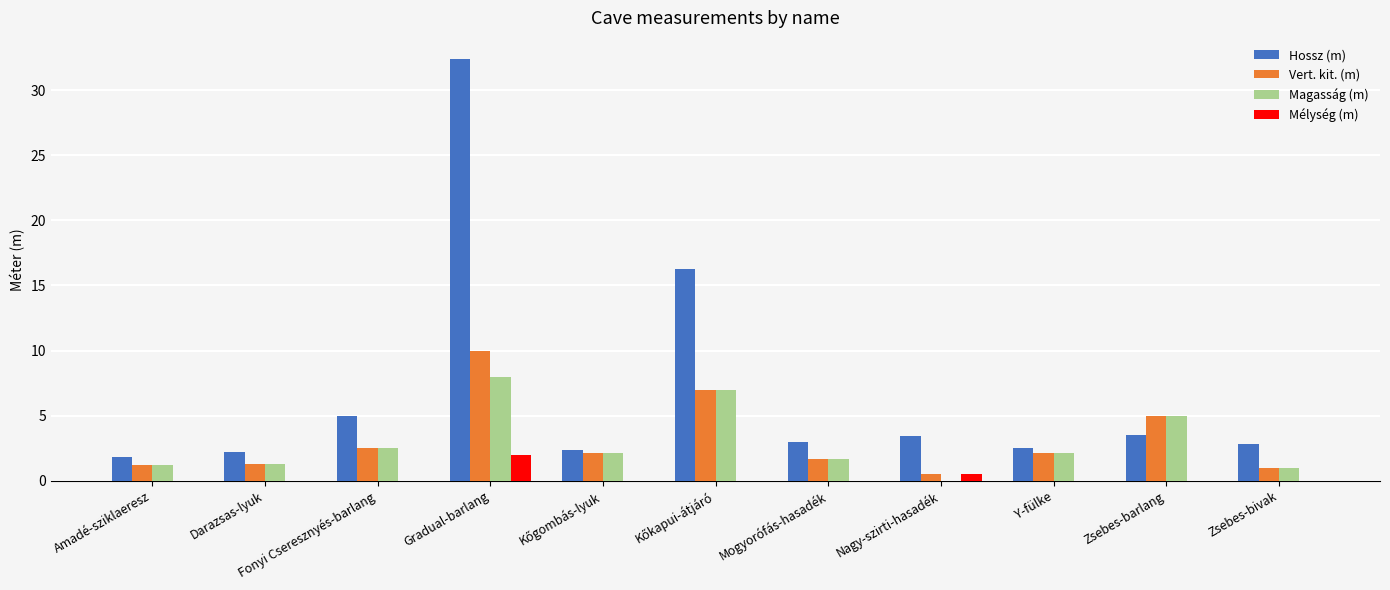

True or false: Hossz (m) has a value of 2.8 at Zsebes-bivak.

True